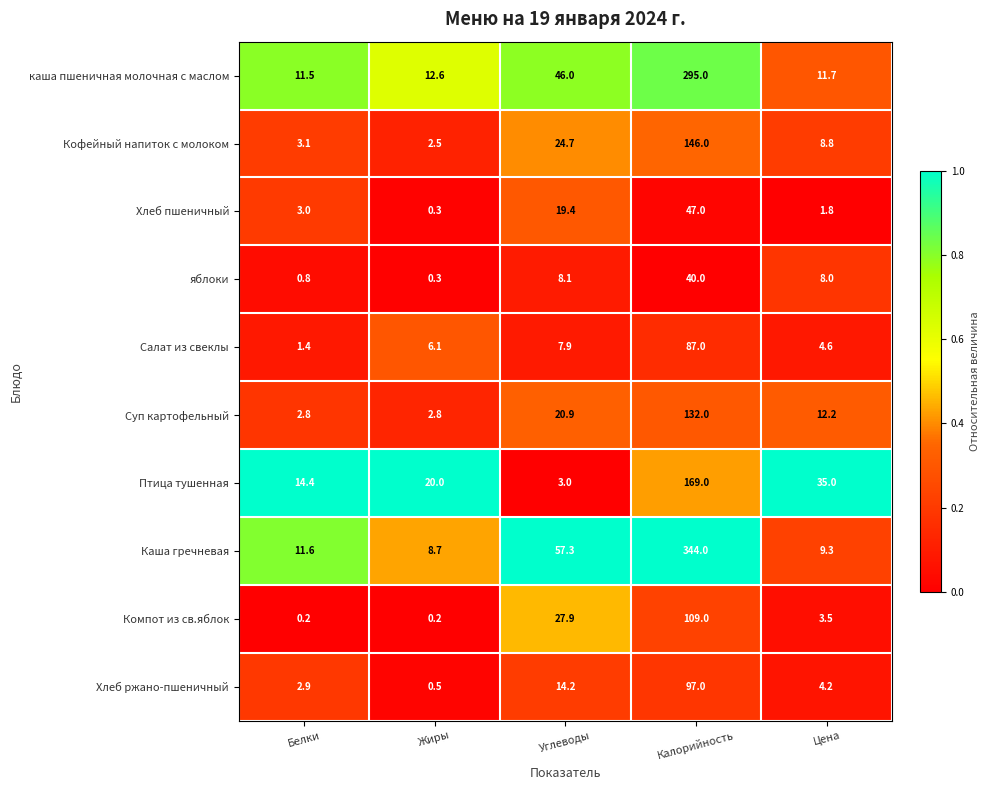

What is the sum of the Каша гречневая values at Белки and Цена?

20.9